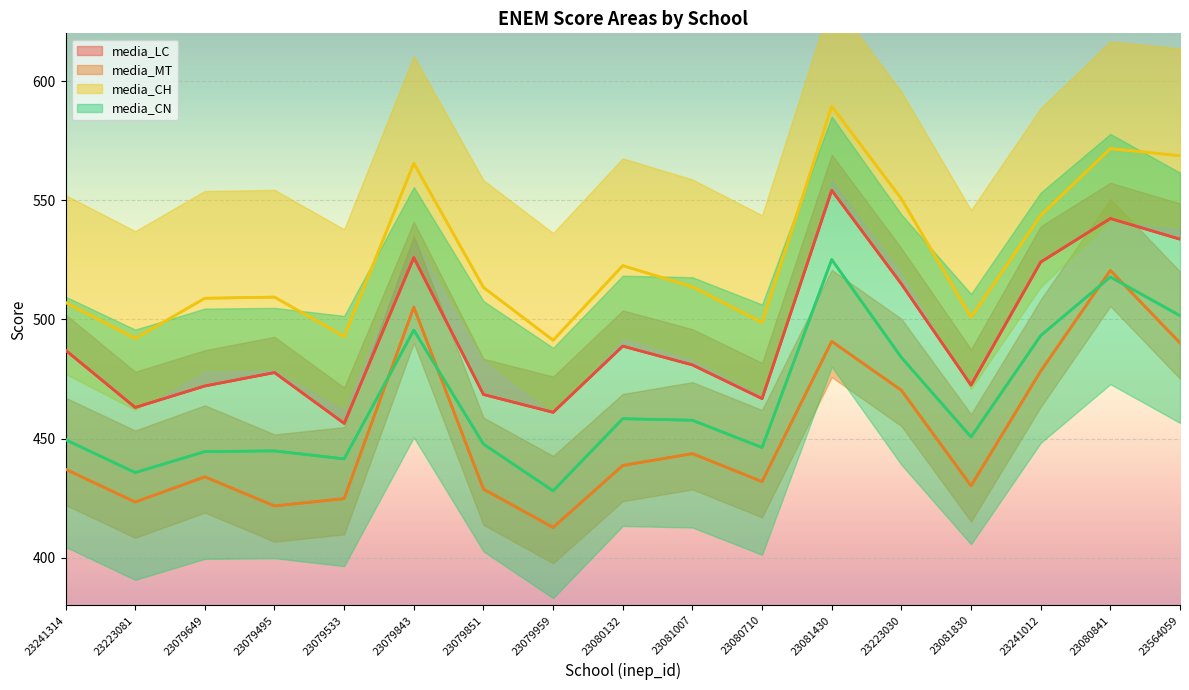

Which has a higher value, 23223081 or 23564059?

23564059